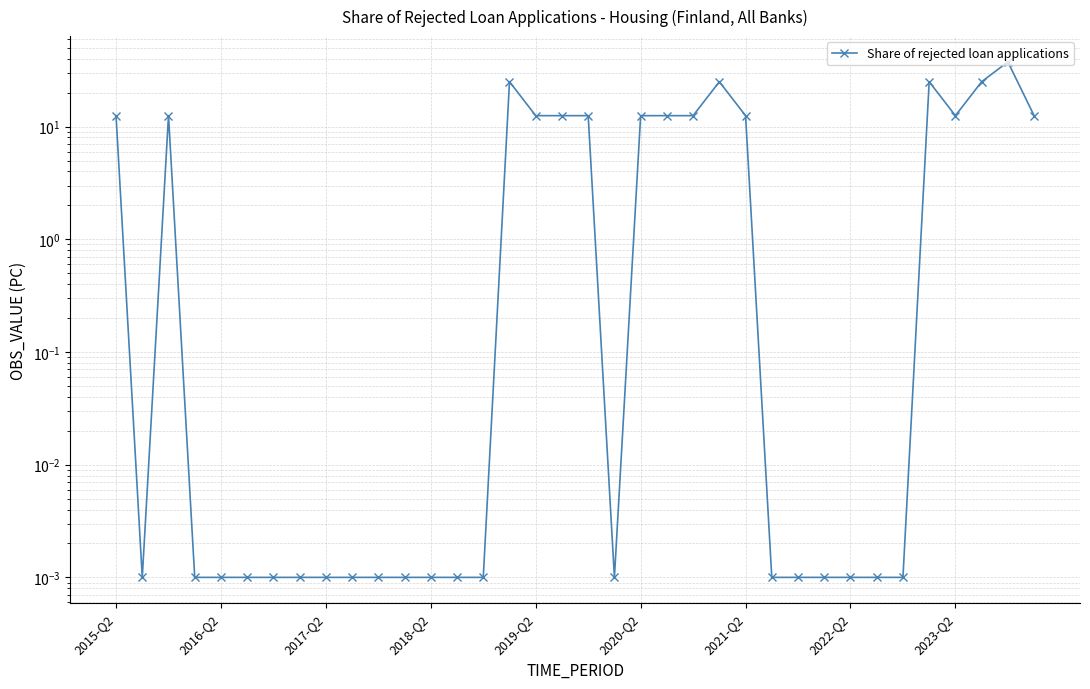

What is the sum of all values?

275.0